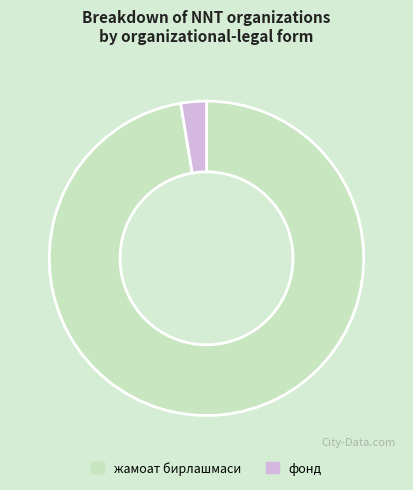

True or false: жамоат бирлашмаси accounts for 83% of the total.

False